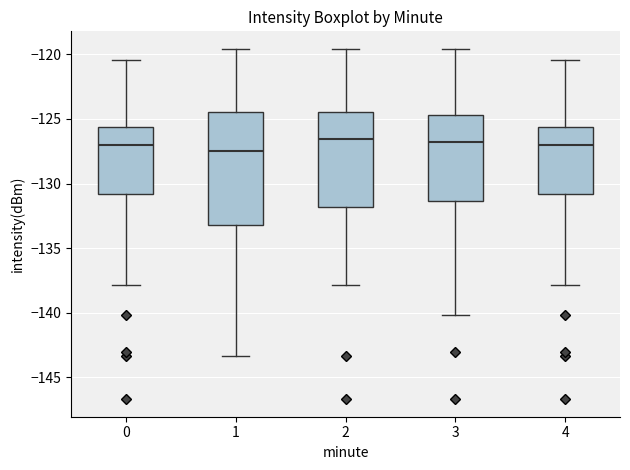

Where does the upper whisker of the box at x = 2 end on the y-axis? The values are not printed on the chart, so give them approximately, as read against the axis.

-119.5